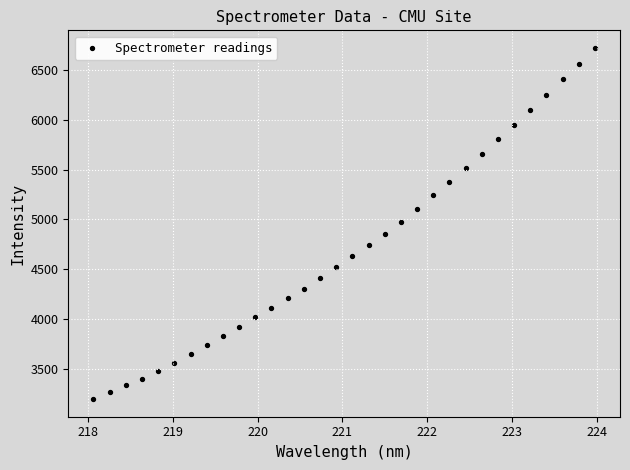

What is the range of X values (max minus min)?

5.9